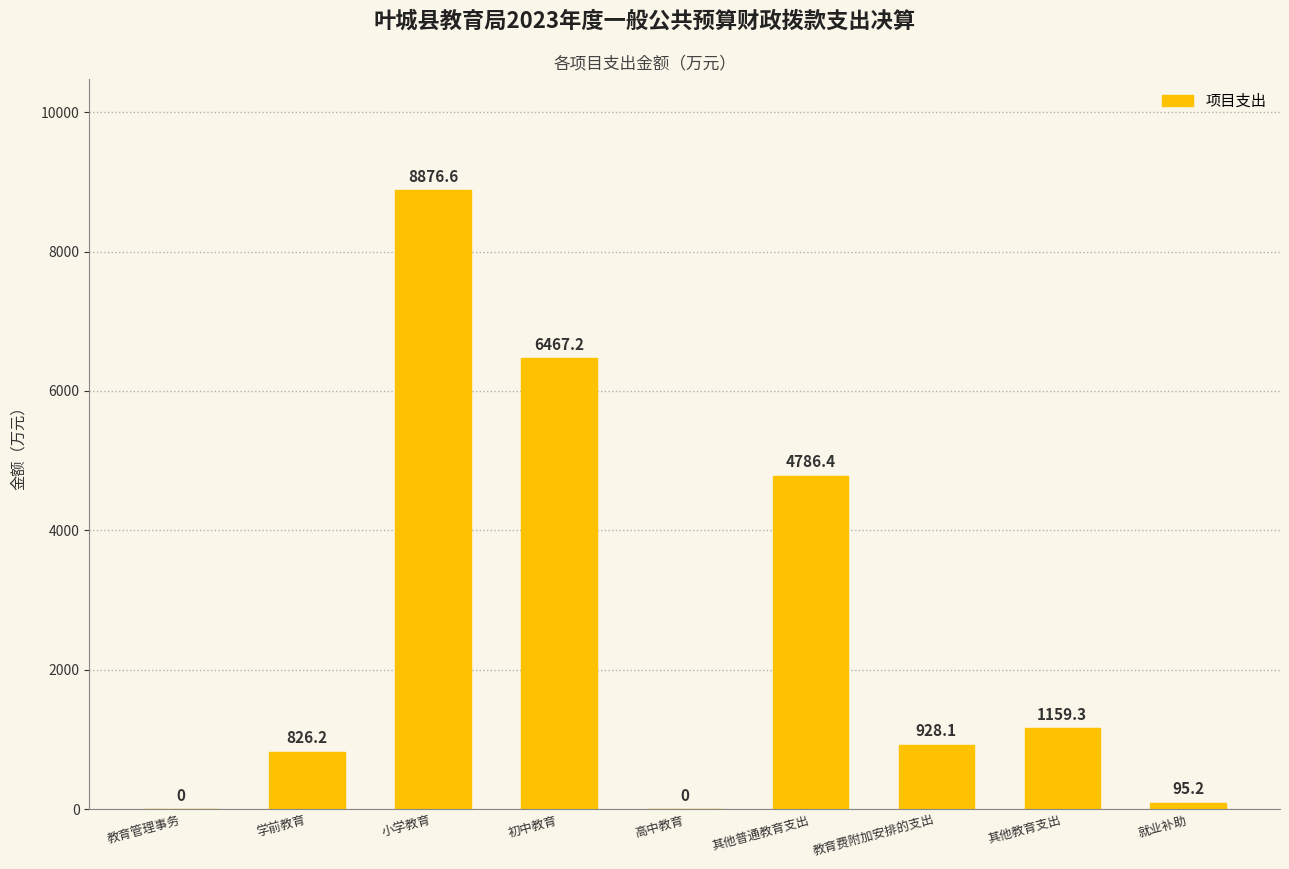

Which has a higher value, 小学教育 or 高中教育?

小学教育